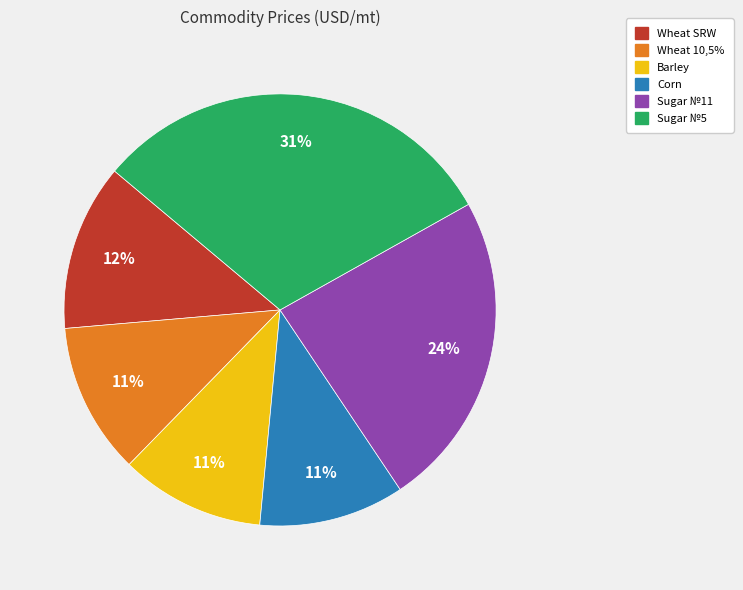

What is the ratio of the value at Wheat SRW to the value at Corn?

1.1